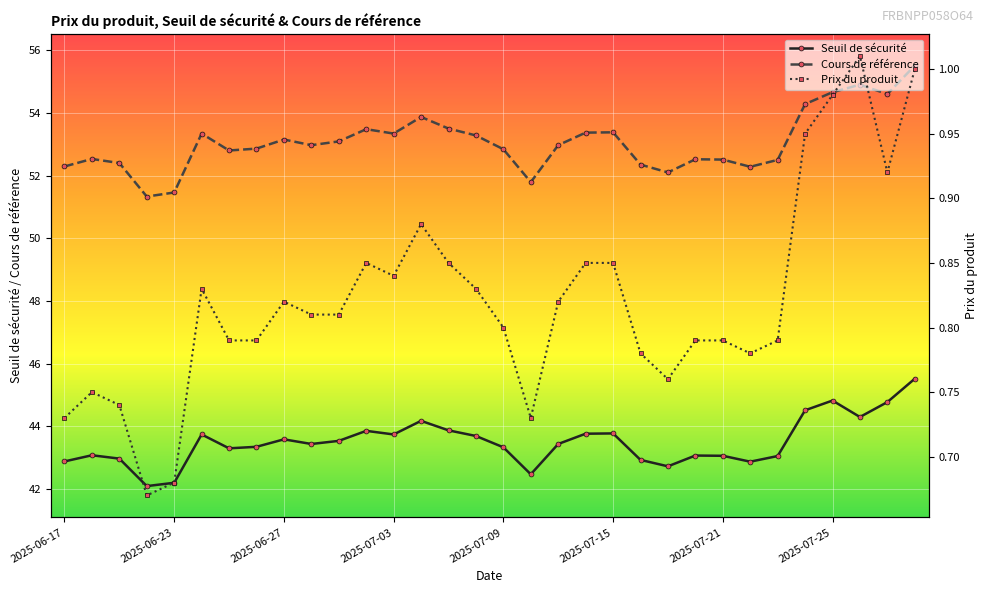

What is the difference between the second highest and second lowest values in the Prix du produit series?

0.3